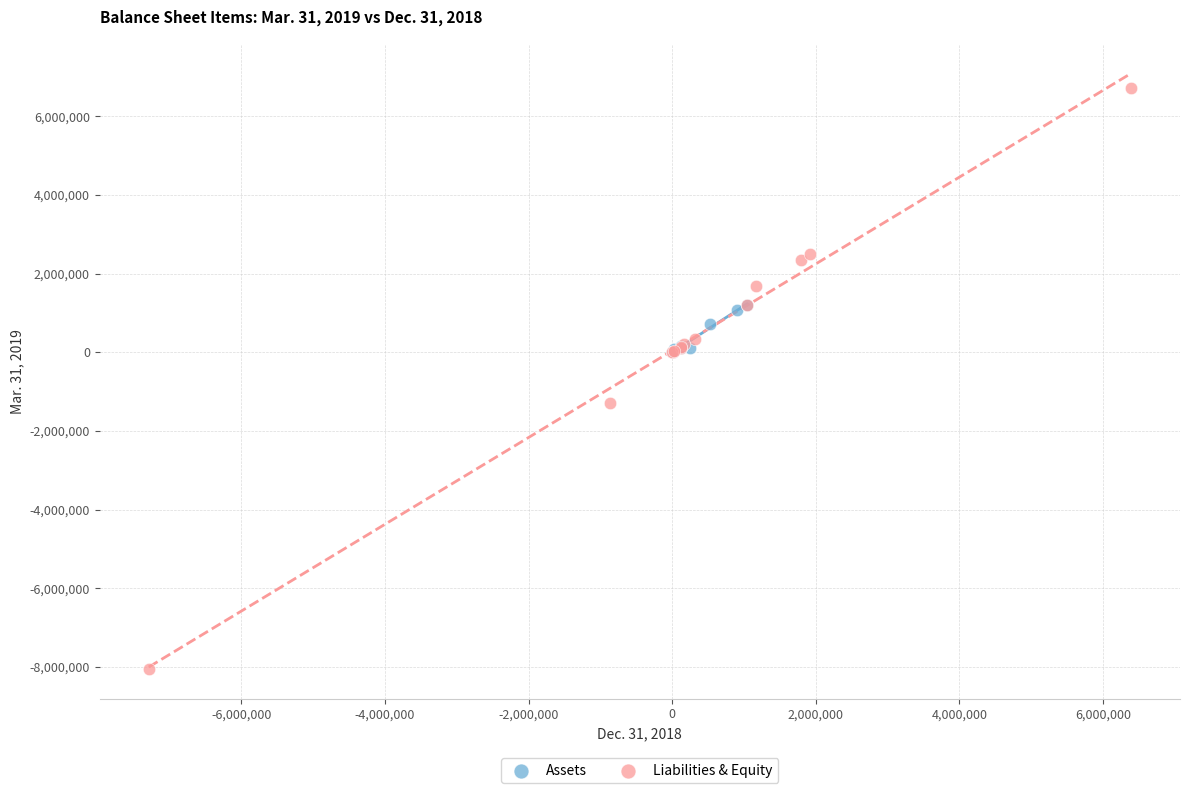

Which series has the largest Y range (max minus min)?

Liabilities & Equity